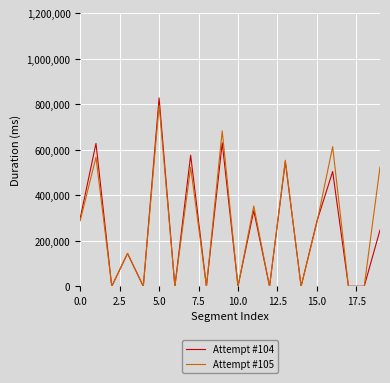

What is the greatest value displayed?

827796